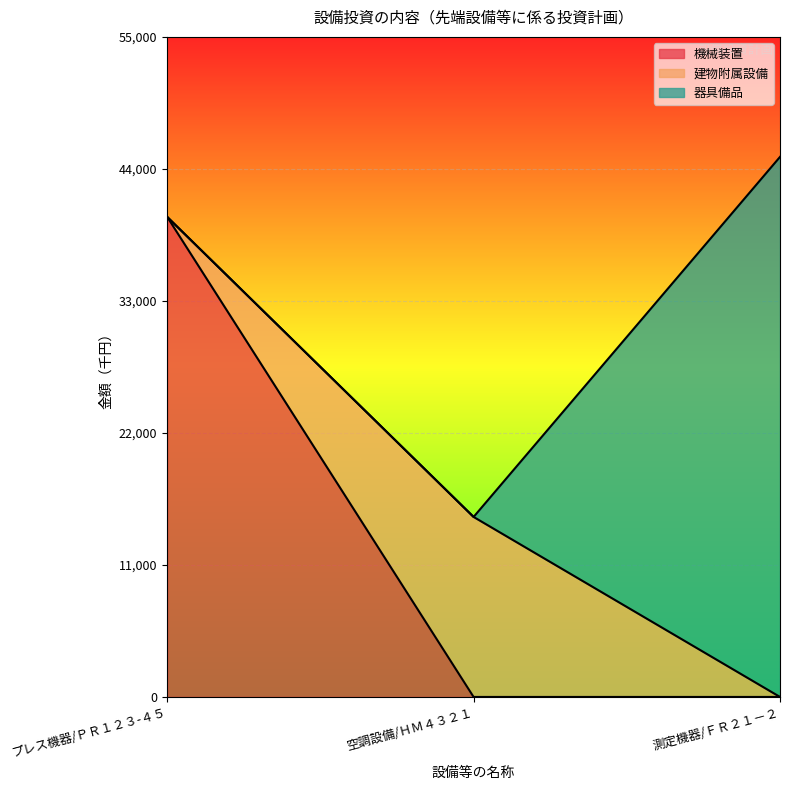

Which series has the largest range (max minus min)?

機械装置